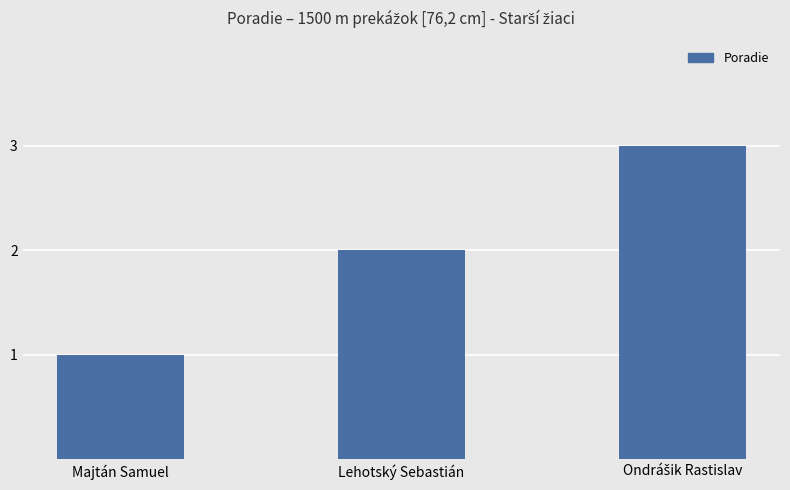

Is it true that the value at Majtán Samuel is 1?

True